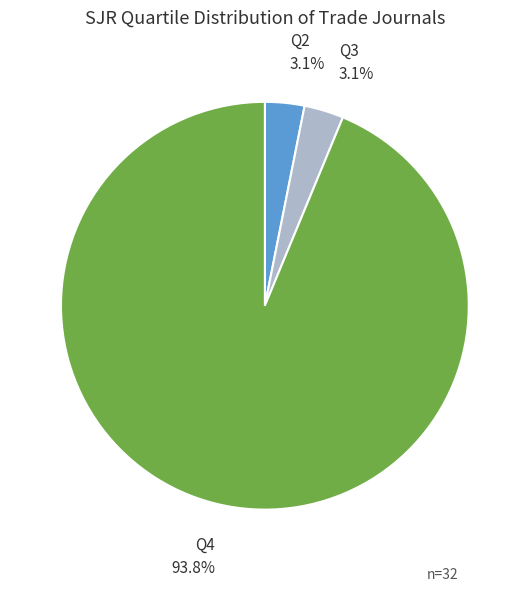

Combined, do Q2 and Q3 account for over 50%?

No